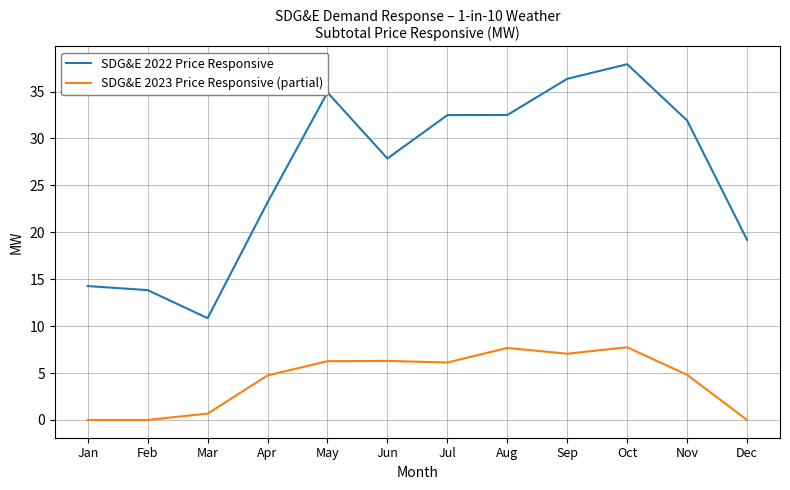

Which series has the widest spread of values?

SDG&E 2022 Price Responsive